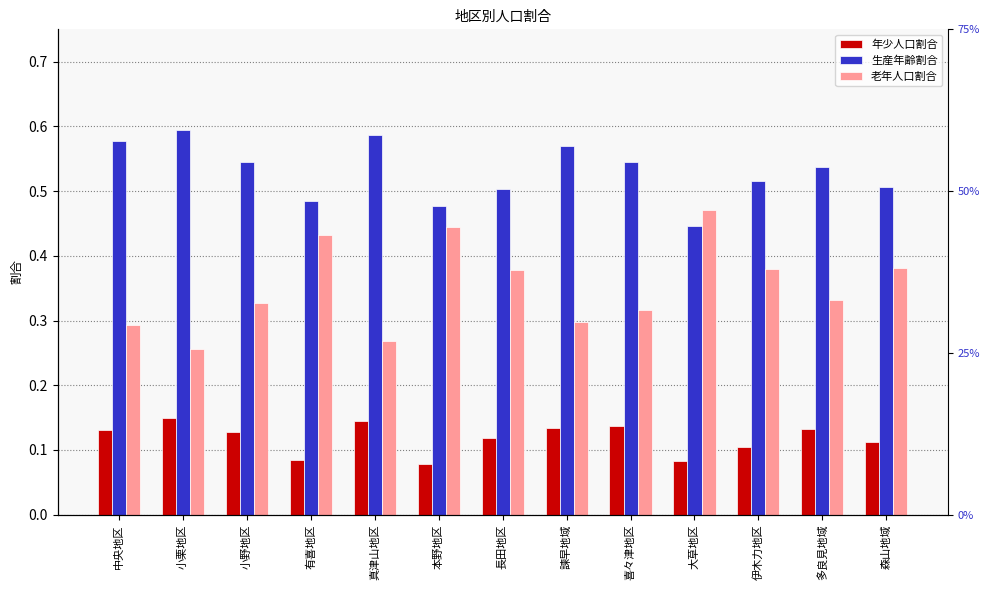

At how many categories does at least one series exceed 0?

13